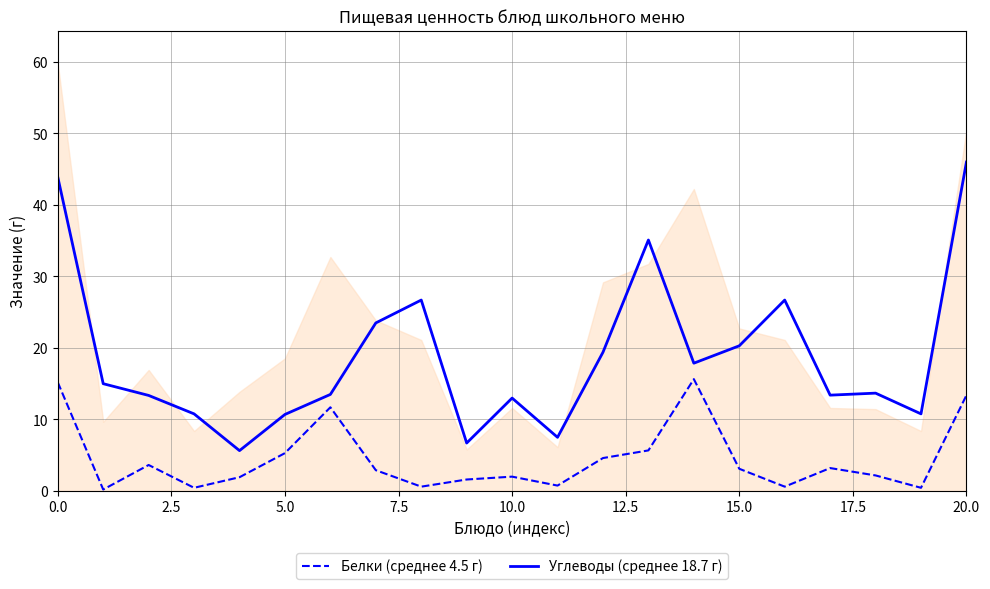

List the series in order of their peak value, highest first.

Углеводы (среднее 18.7 г), Белки (среднее 4.5 г)